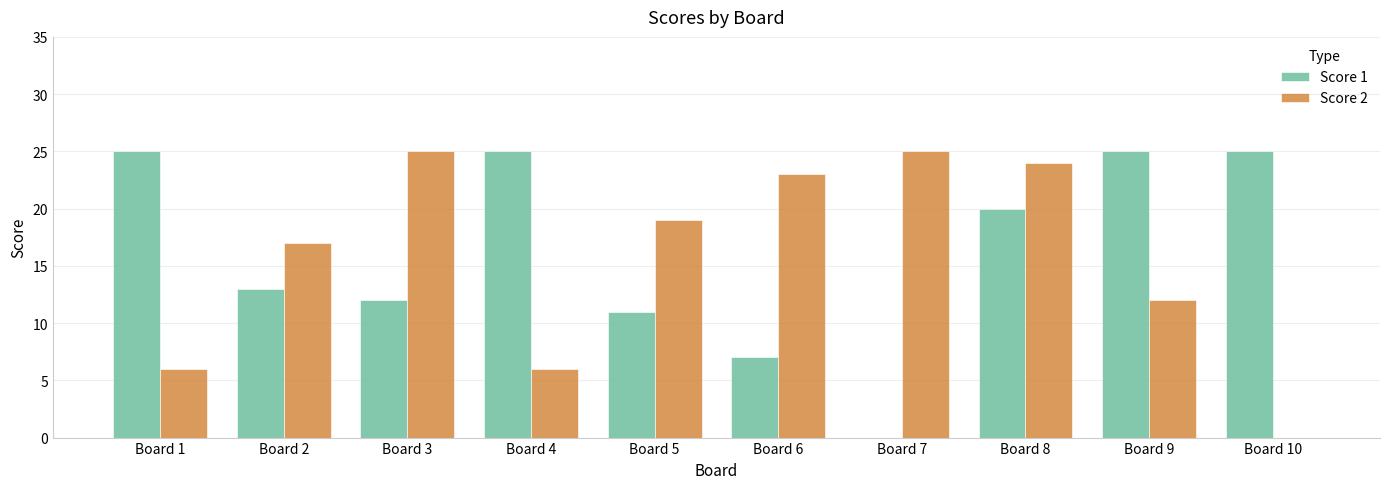

The Score 1 series shows 16 at Board 7. True or false?

False